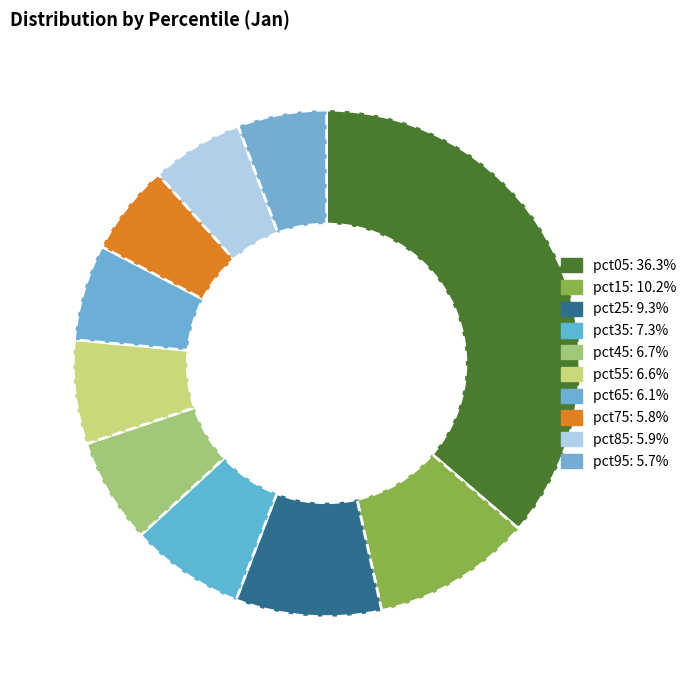

Is it true that pct15 is 16% of the pie?

False